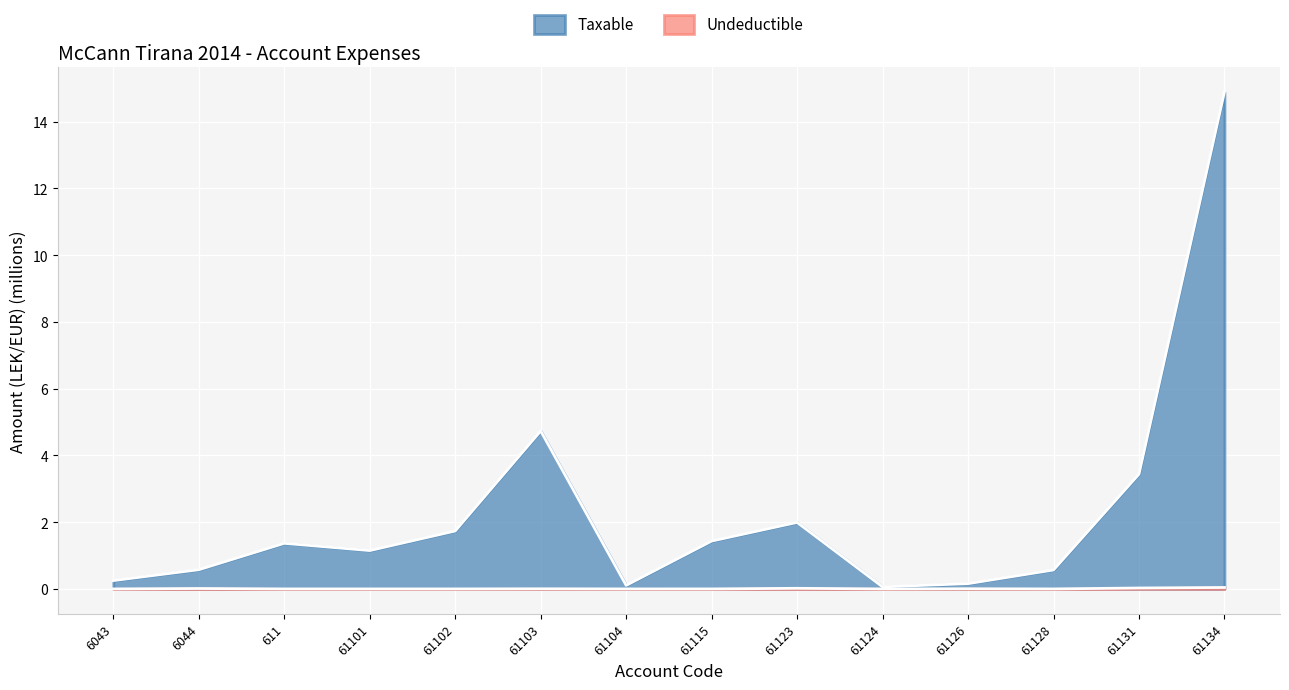

What position from the left is 6043?

1